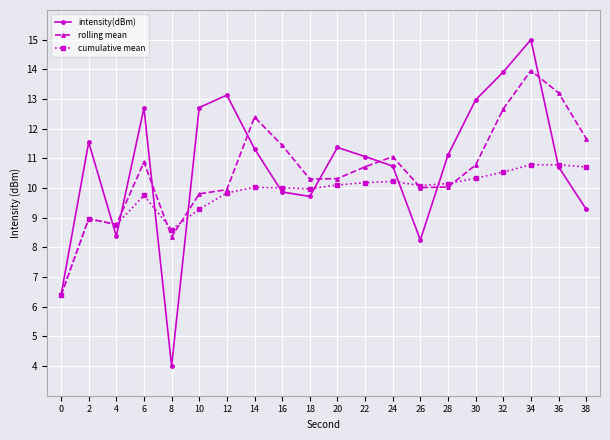

What is the difference between the maximum and second lowest values in the cumulative mean series?

2.2